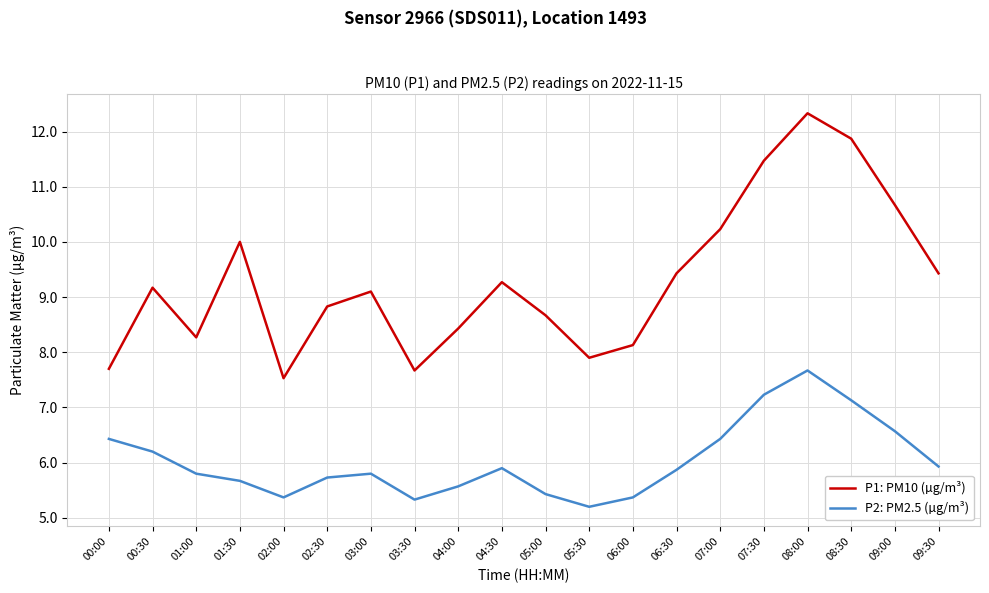

Does the chart have visible grid lines?

Yes